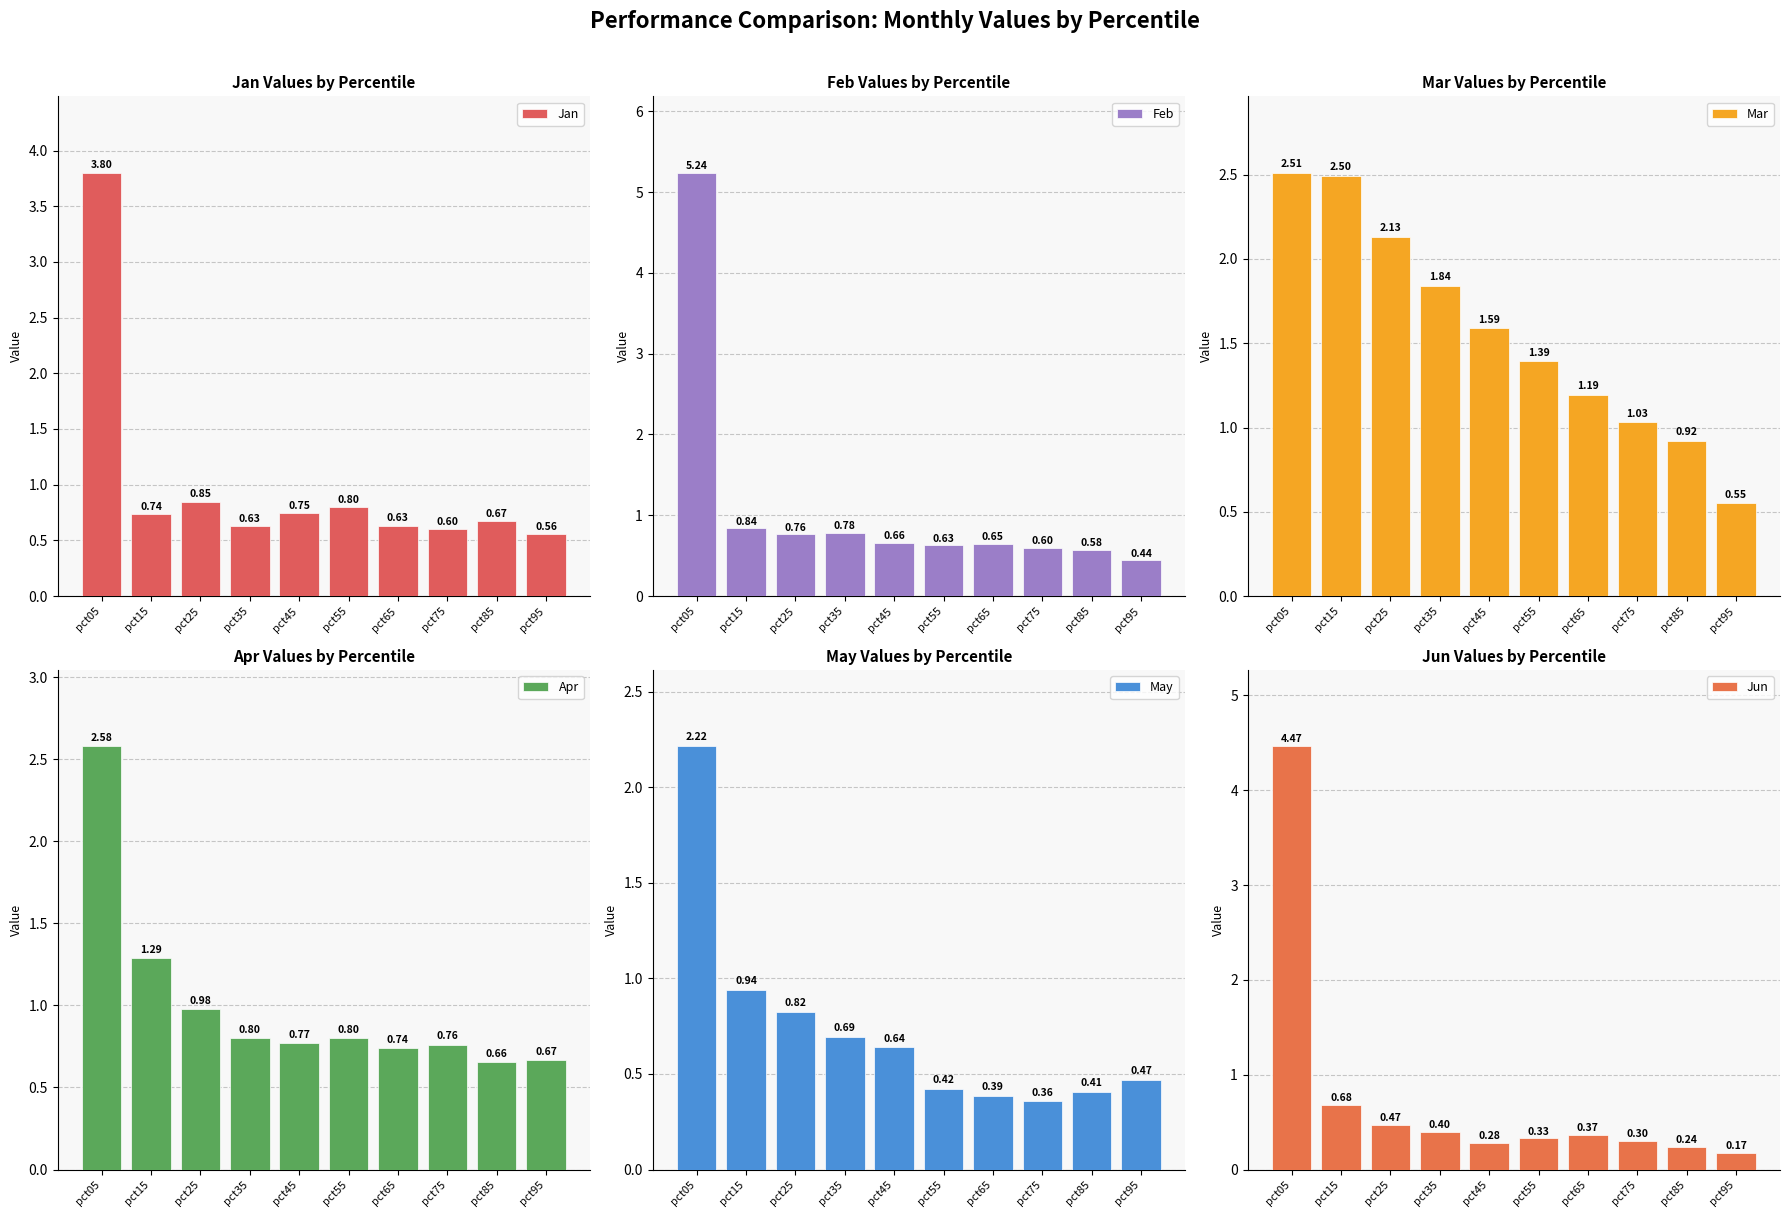

Which series has the largest total across all categories?

Mar